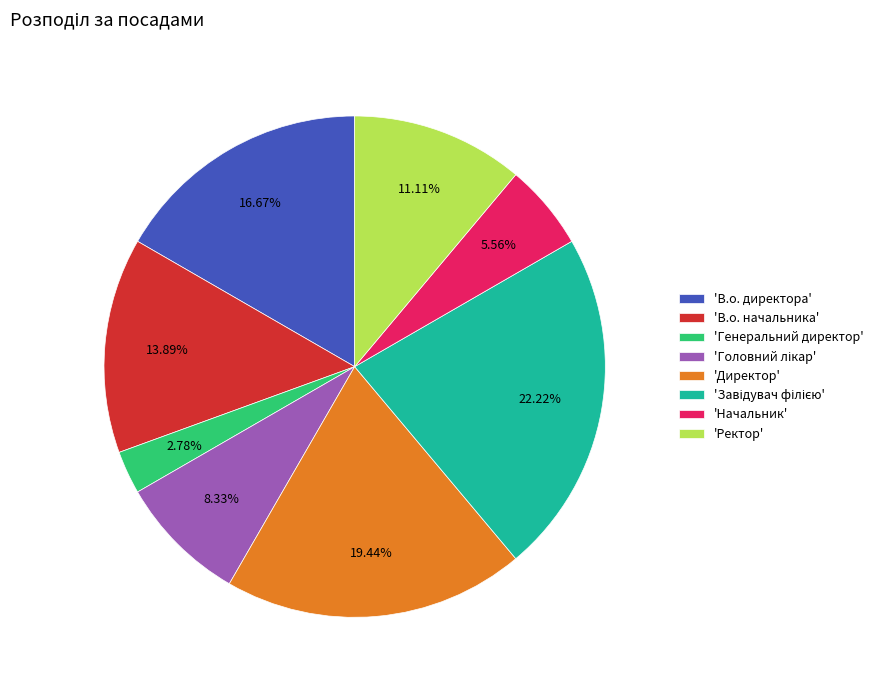

What is the smallest slice in the pie chart?

'Генеральний директор'